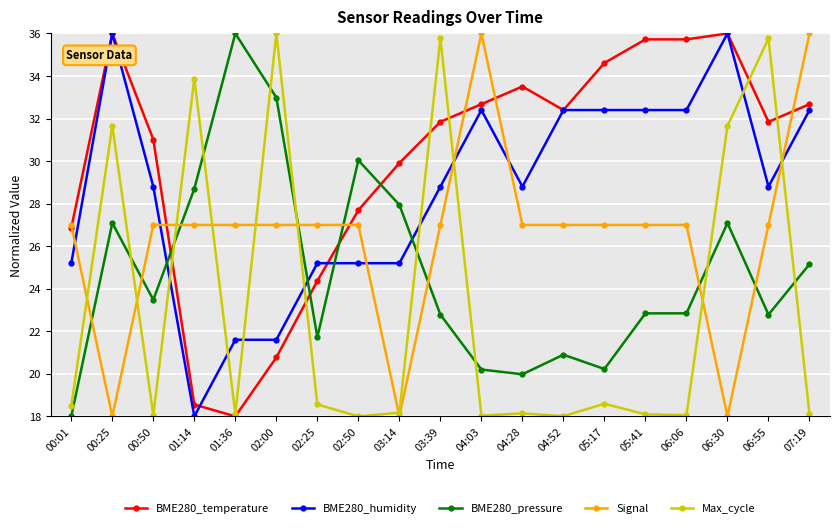

Is the value of Max_cycle at 00:01 greater than the value of BME280_temperature at 00:01?

No